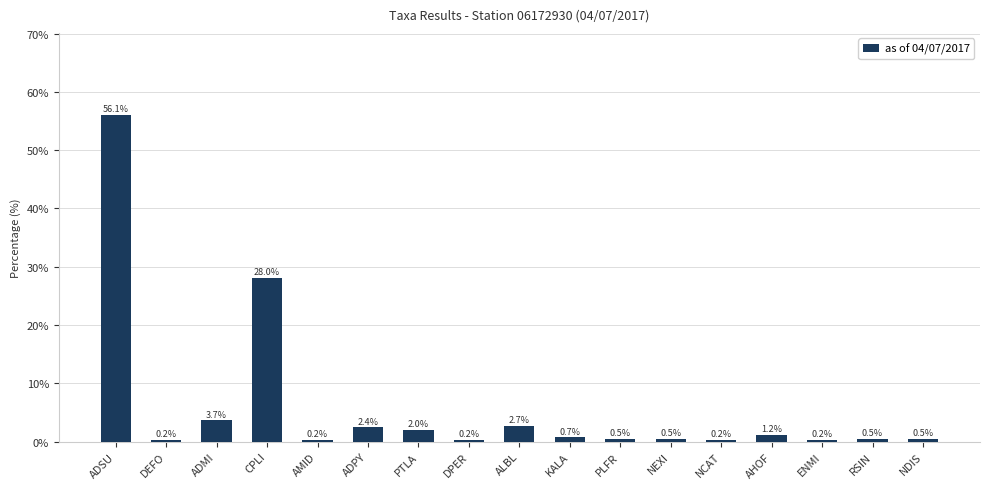

Reading right to left, list all the values displayed in this chart.

NDIS=0.5	RSIN=0.5	ENMI=0.2	AHOF=1.2	NCAT=0.2	NEXI=0.5	PLFR=0.5	KALA=0.7	ALBL=2.7	DPER=0.2	PTLA=2.0	ADPY=2.4	AMID=0.2	CPLI=28.0	ADMI=3.7	DEFO=0.2	ADSU=56.1